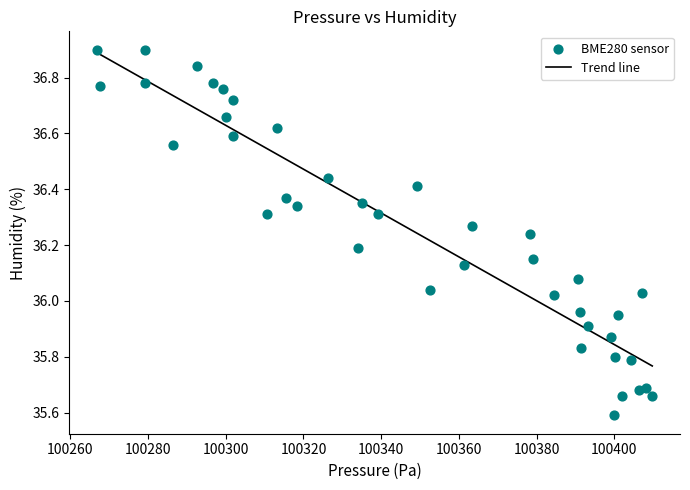

What is the range of X values (max minus min)?

142.8